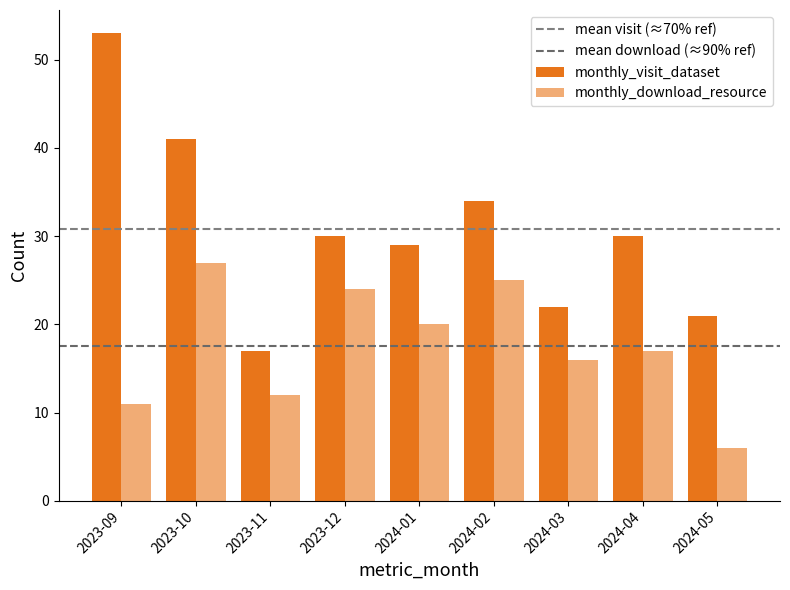

How many values in the monthly_visit_dataset series are below 30?

4